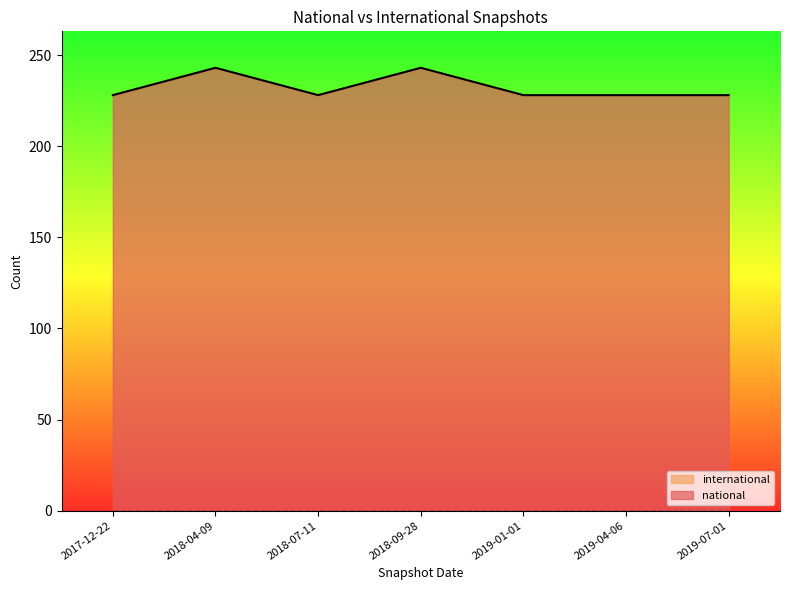

What is the average value?

232